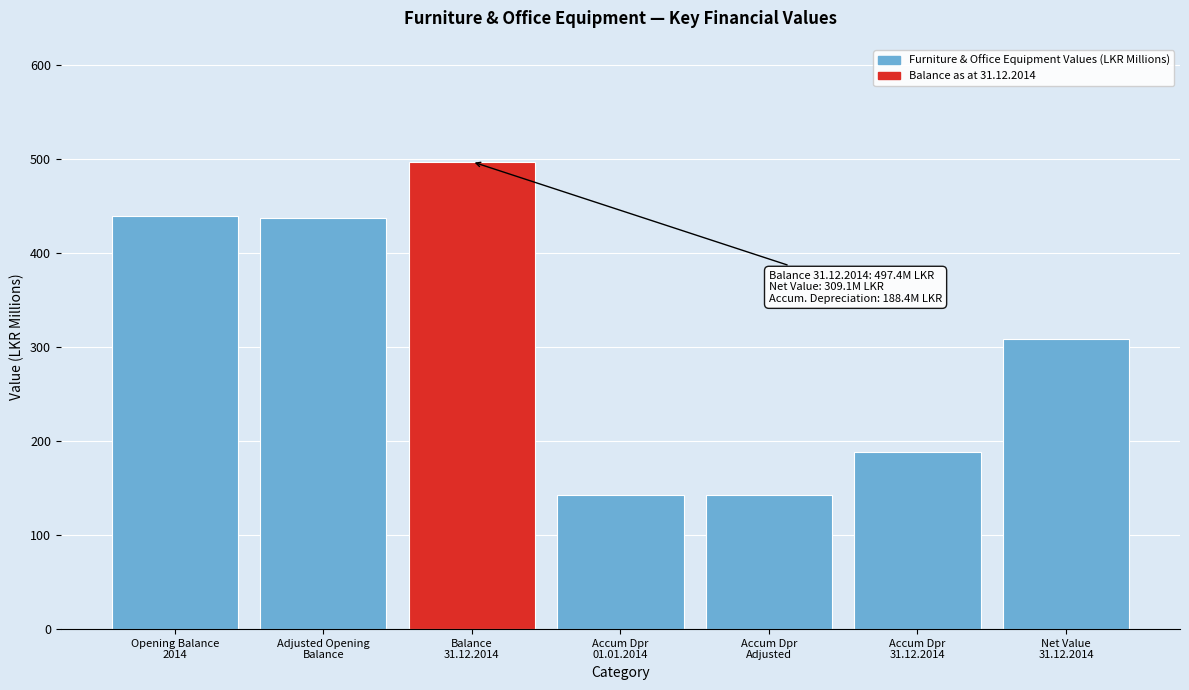

What is the greatest value displayed?

497.4